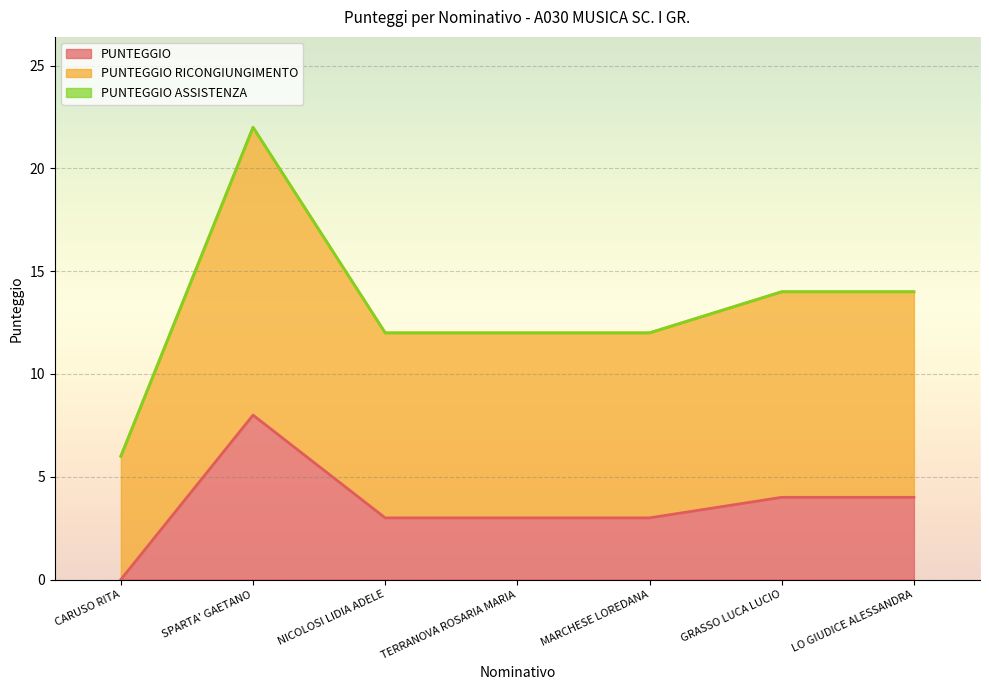

In PUNTEGGIO, how many points are higher than both neighbors (excluding endpoints)?

1